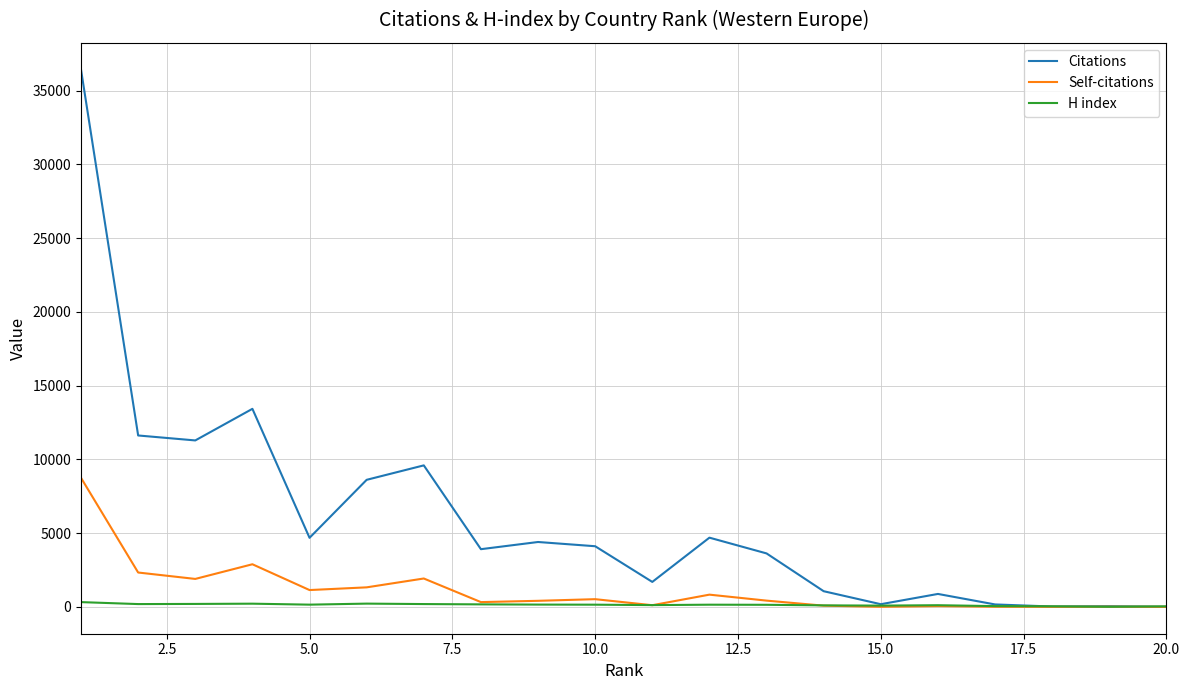

What is the maximum value shown in the chart?

36414